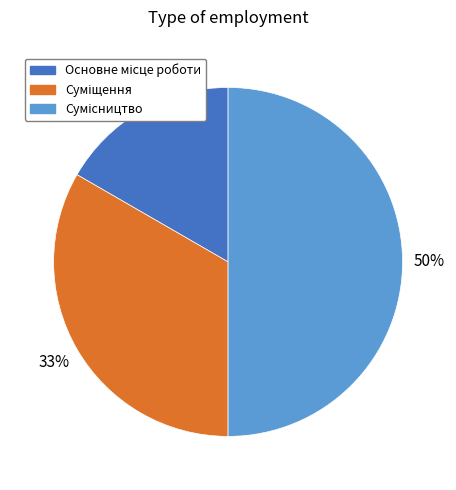

To the nearest percent, what is the average slice percentage?

33%